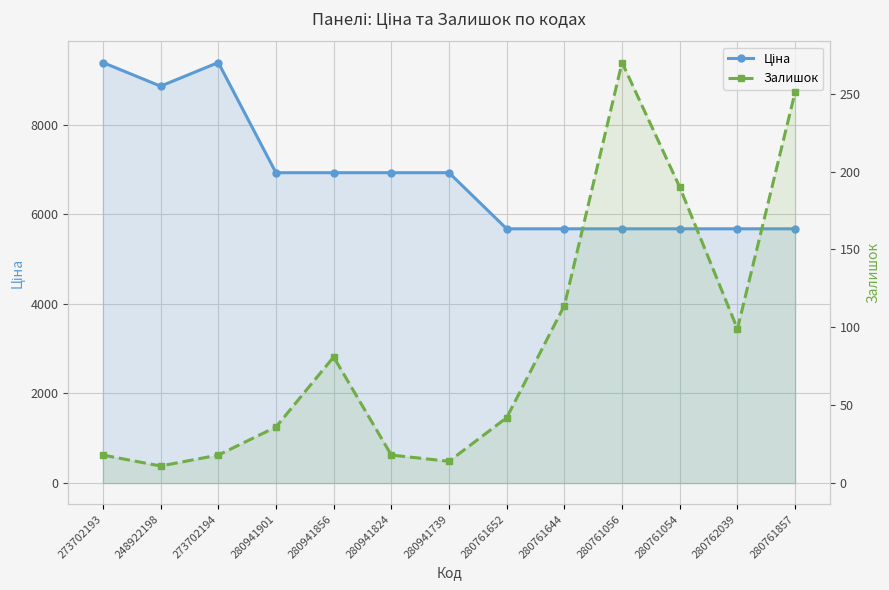

At which category is the sum across all series the highest?

273702193